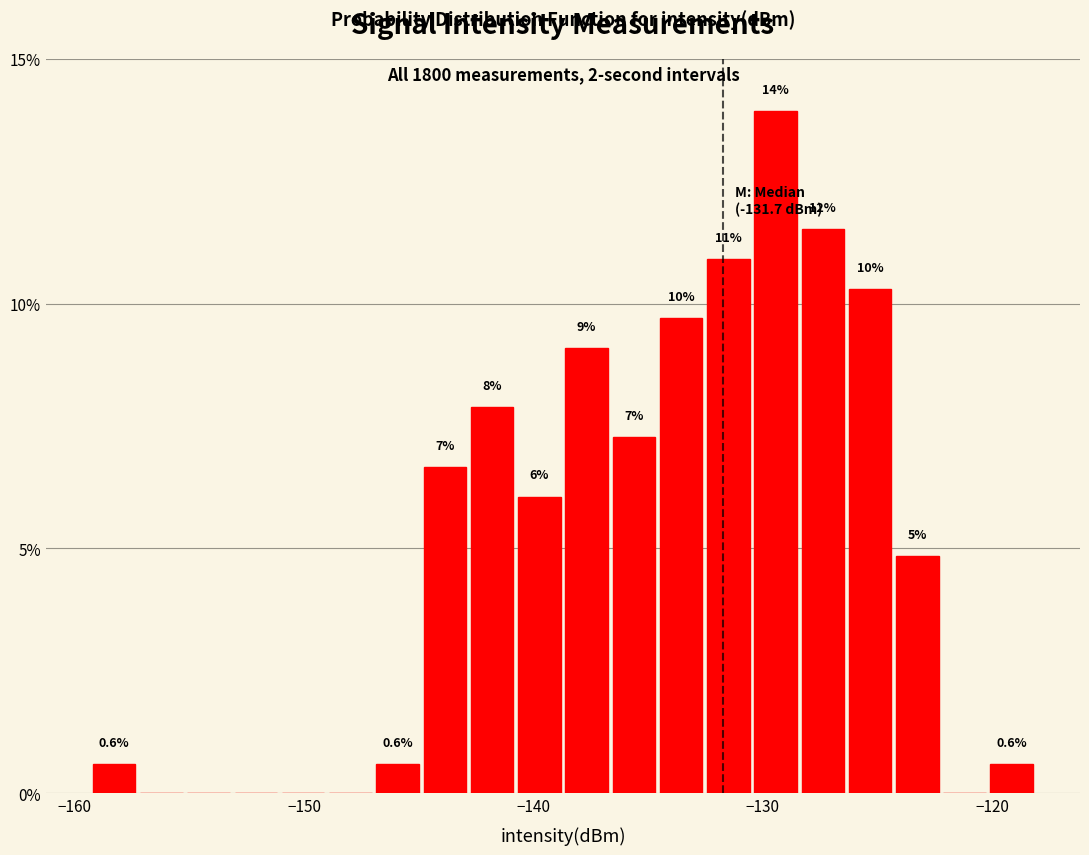

Read against the x-axis, roughly where is the centre of the tallest bar?

-129